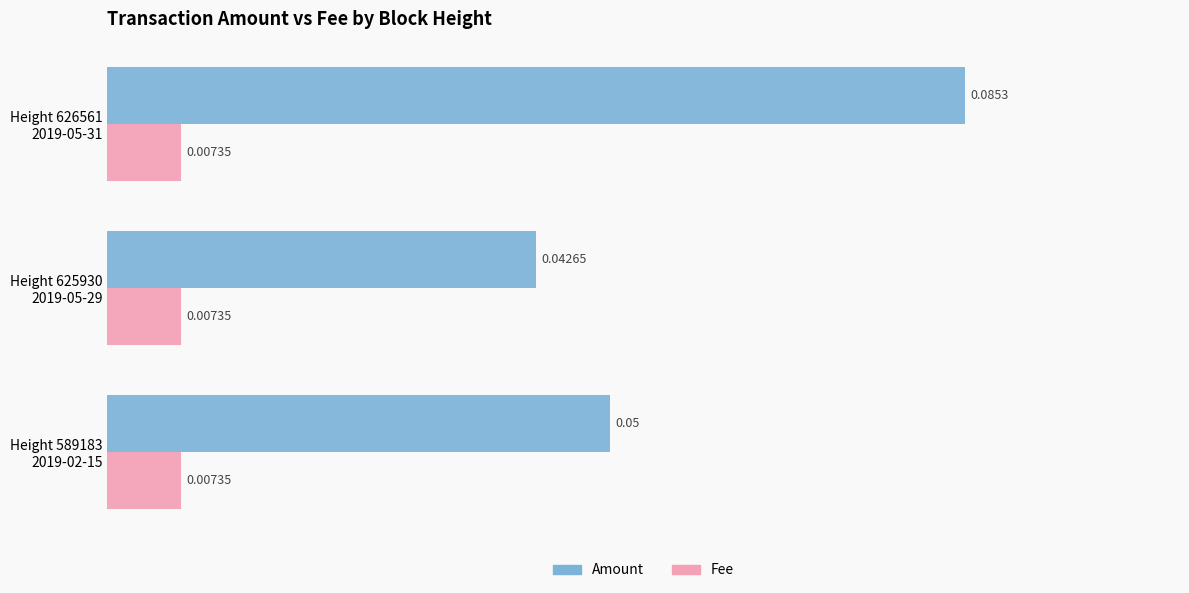

Which series has the widest spread of values?

Amount